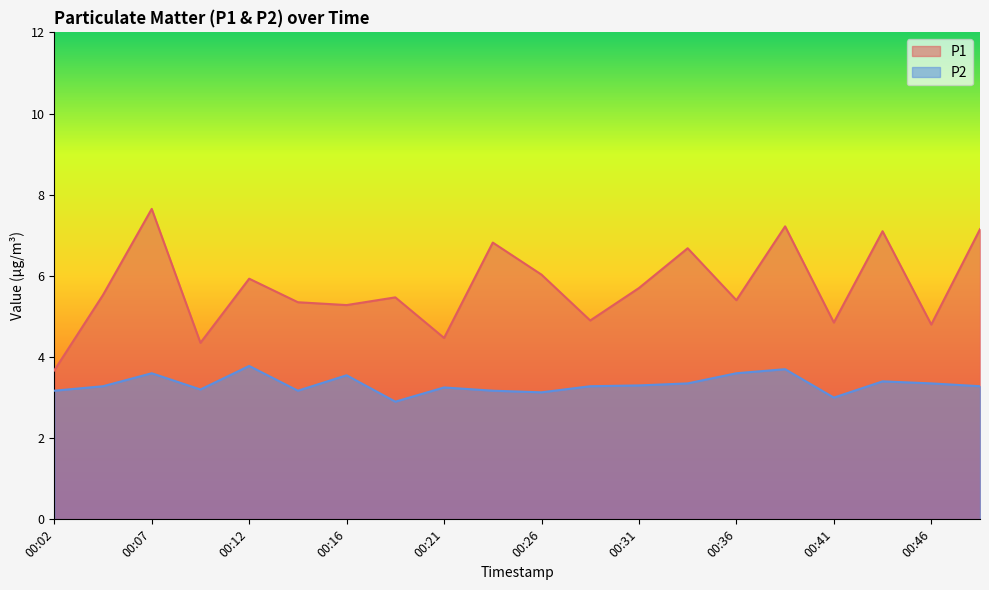

How many interior local peaks does the P2 series have?

6